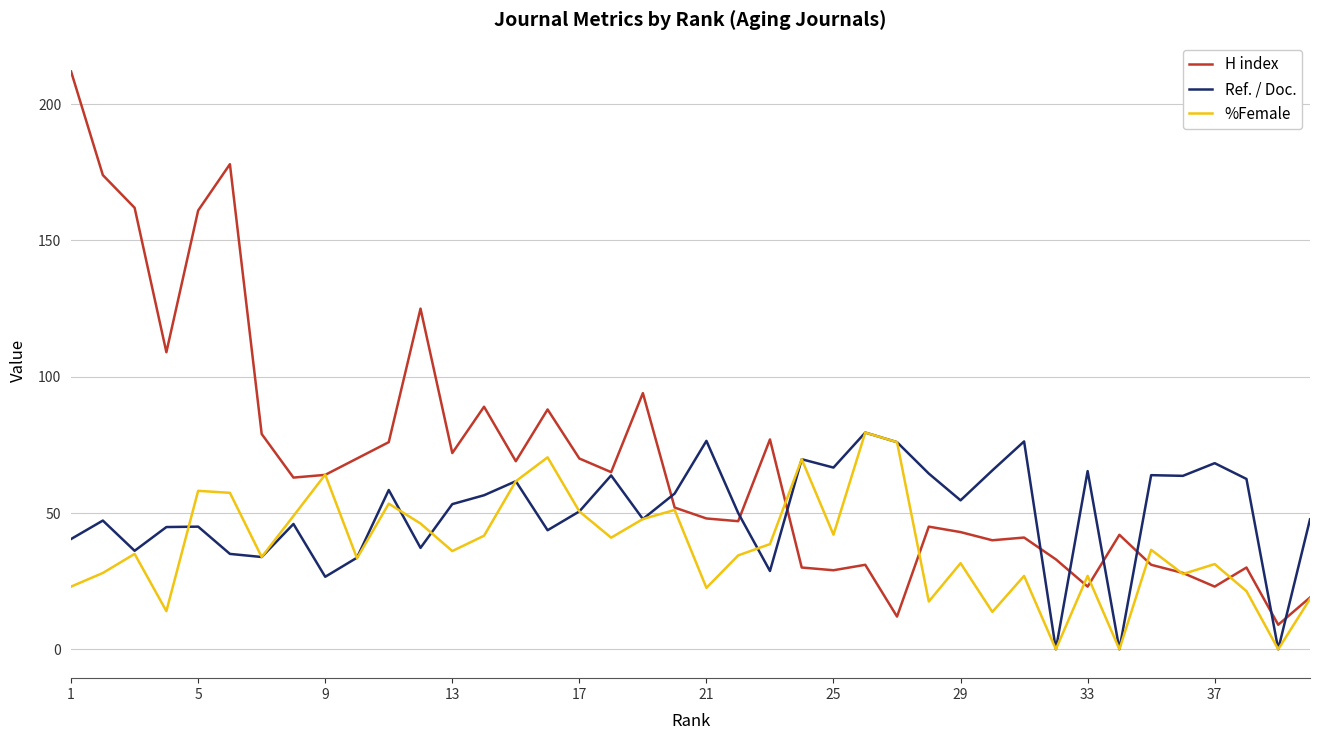

Rank the series by their average value, from lowest to highest.

%Female, Ref. / Doc., H index